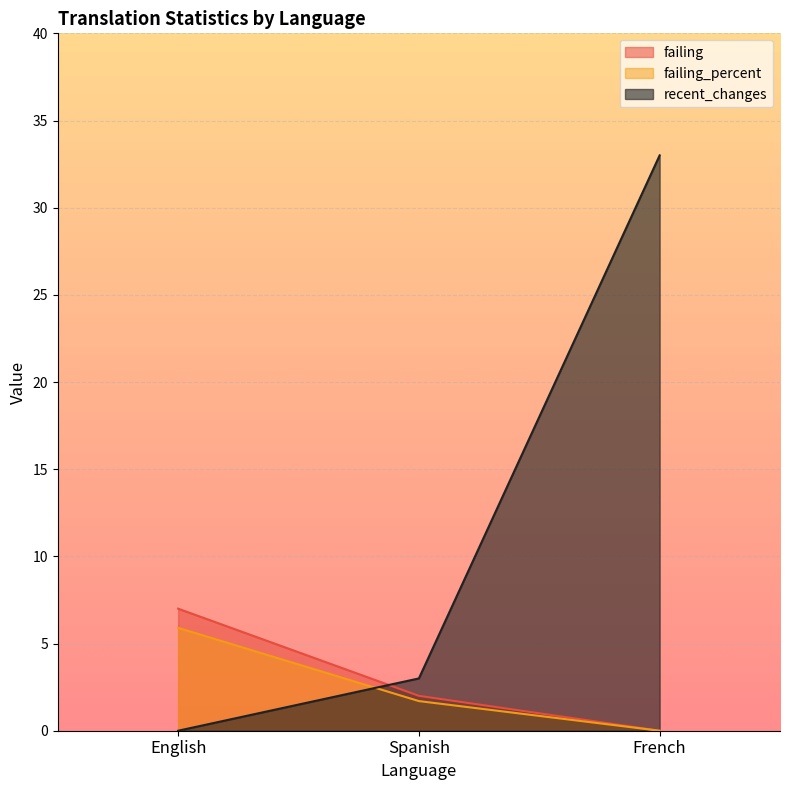

Is the value of recent_changes at French greater than the value of failing at English?

Yes